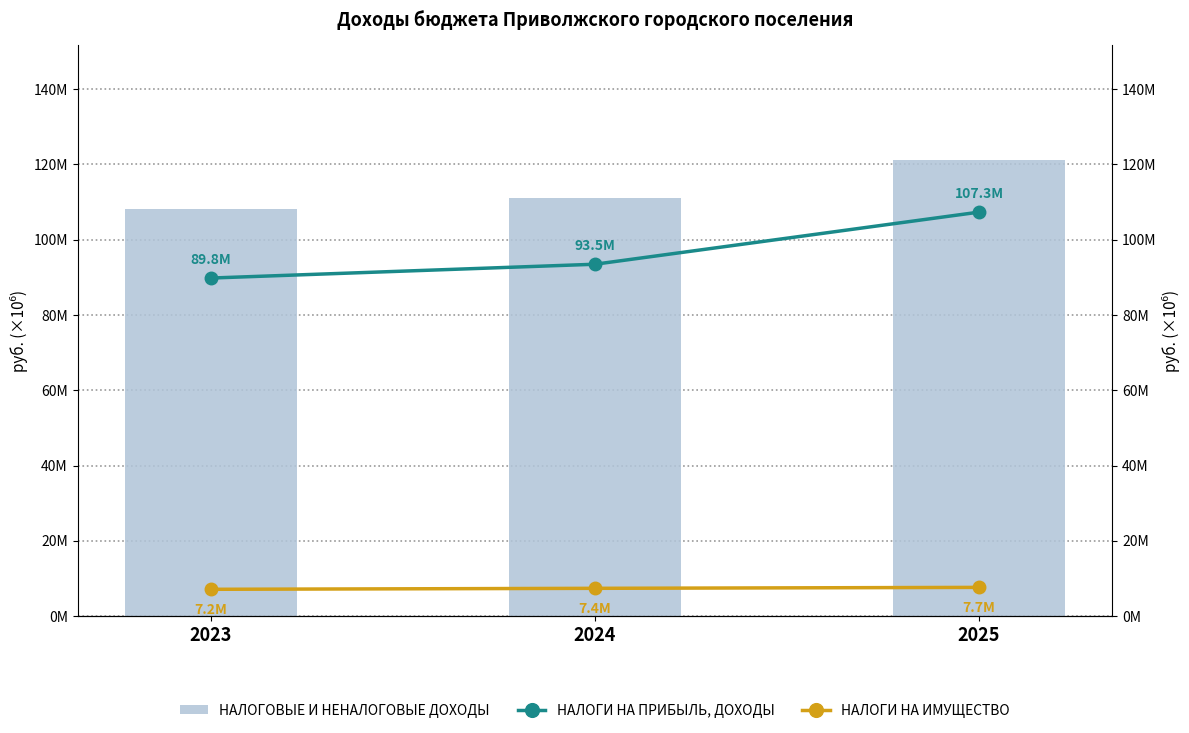

Rank the categories by НАЛОГОВЫЕ И НЕНАЛОГОВЫЕ ДОХОДЫ value from lowest to highest.

2023, 2024, 2025